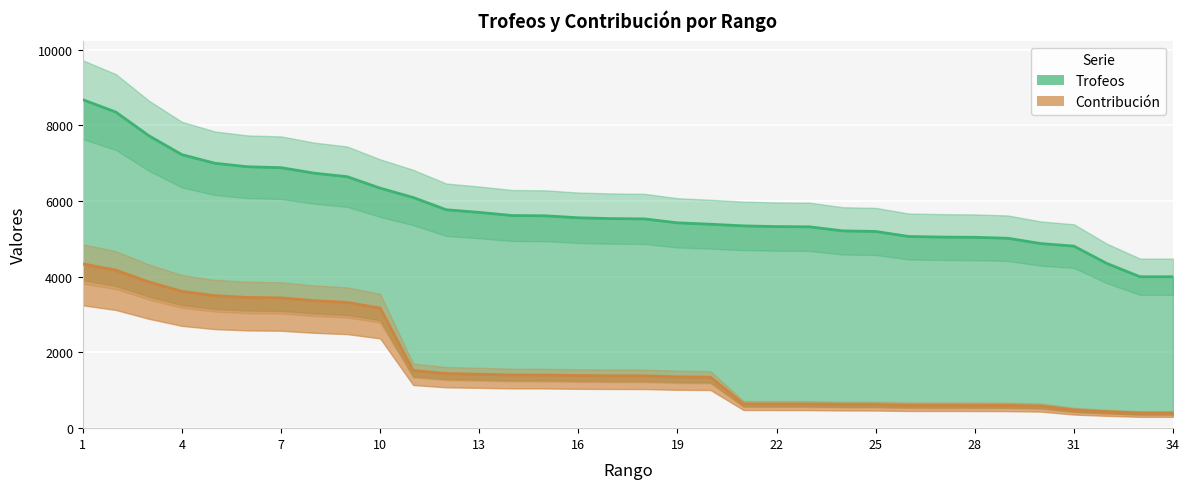

What are all the series names shown in the legend?

Trofeos, Contribución